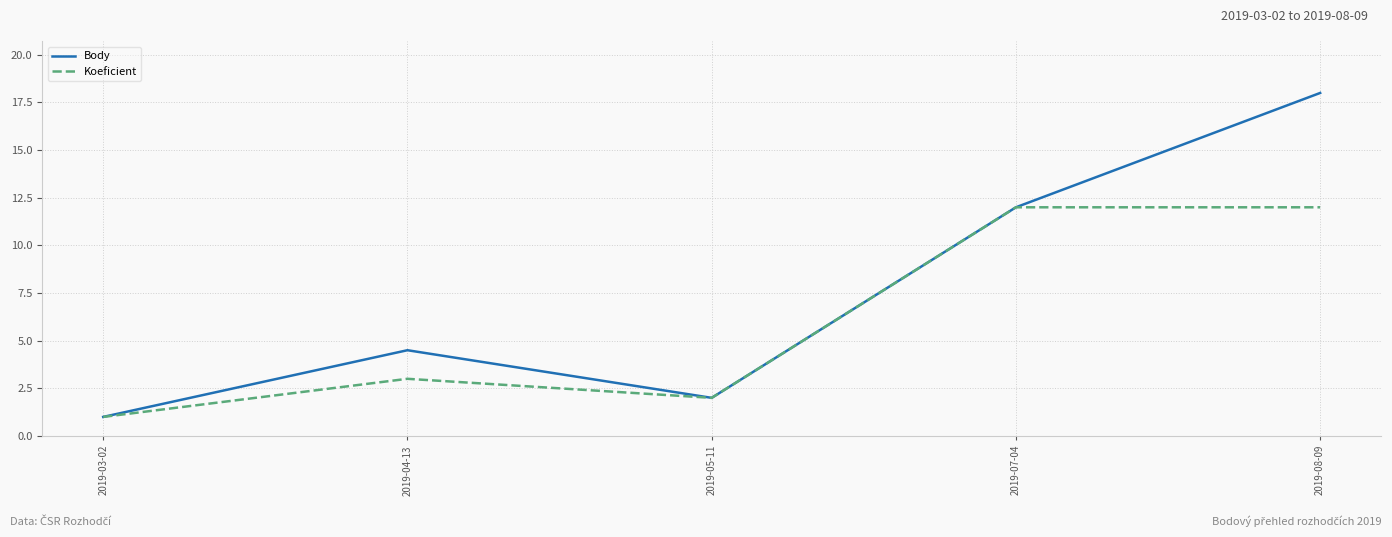

Read the Body value at 2019-07-04.

12.0